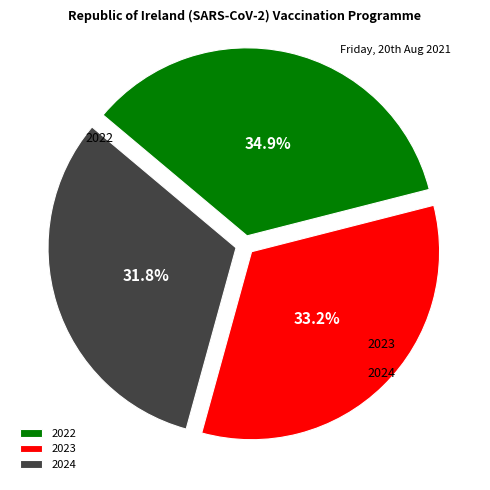

How much of the chart is everything except 2024?

68.2%